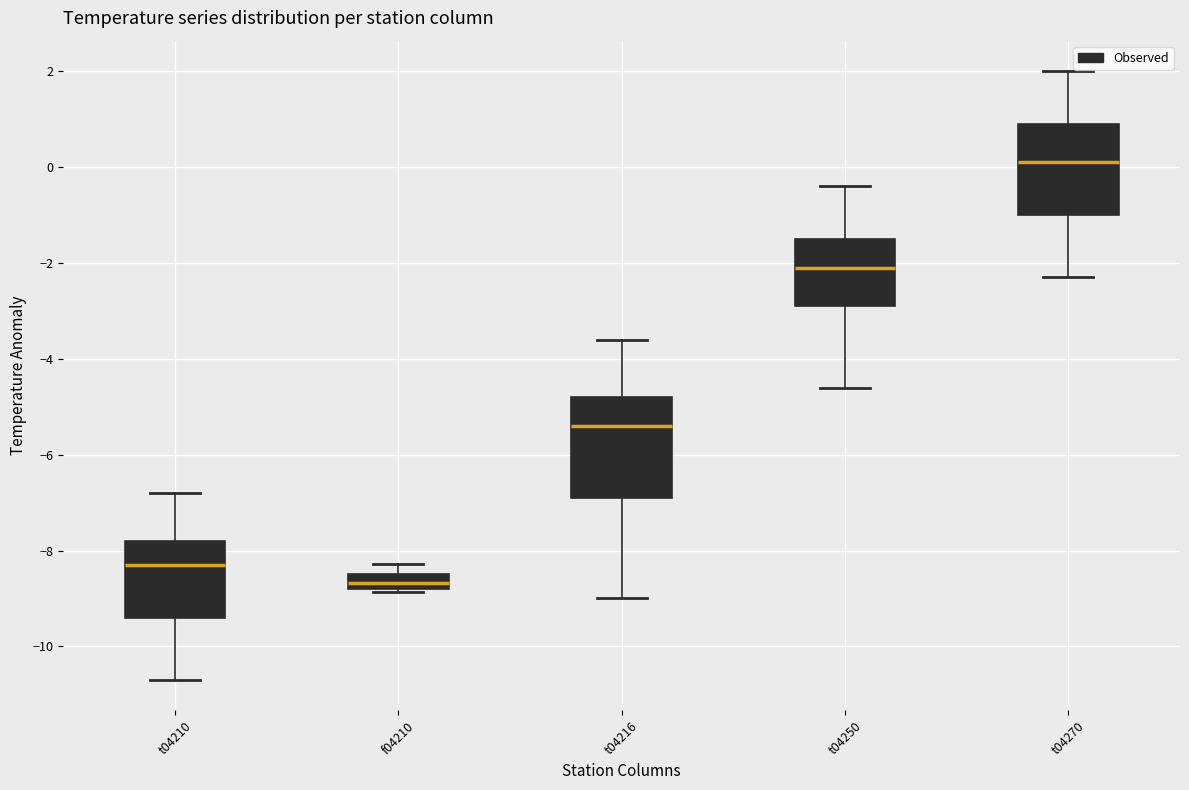

Reading left to right, read every box against the y-axis: the position of its median line, the range the box covers, and the ends of its whiskers. The values are not printed on the chart, so give them approximately, as read against the axis.

t04210: median -8.2, box -9.4 to -7.8, whiskers -10.6 to -6.8
f04210: median -8.6, box -8.8 to -8.4, whiskers -8.8 (just below the box's lower edge) to -8.2
t04216: median -5.4, box -6.8 to -4.8, whiskers -9.0 to -3.6
t04250: median -2.0, box -2.8 to -1.4, whiskers -4.6 to -0.4
t04270: median 0.2, box -1.0 to 1.0, whiskers -2.2 to 2.0